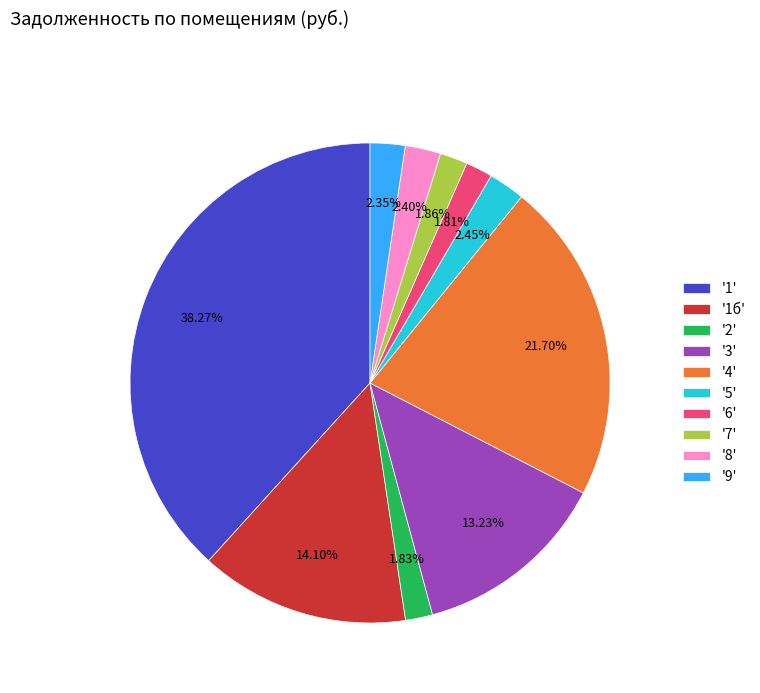

What is the ratio of the value at '2' to the value at '7'?

1.0